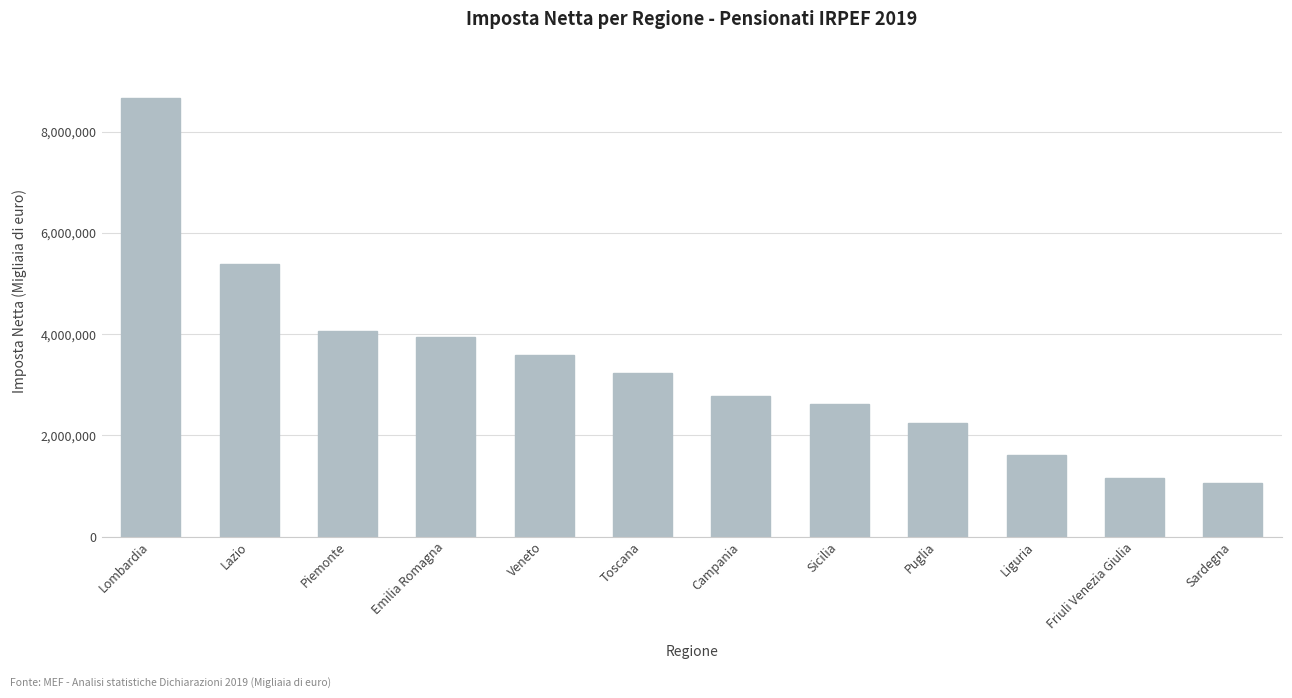

Which category has the highest value across all series?

Lombardia